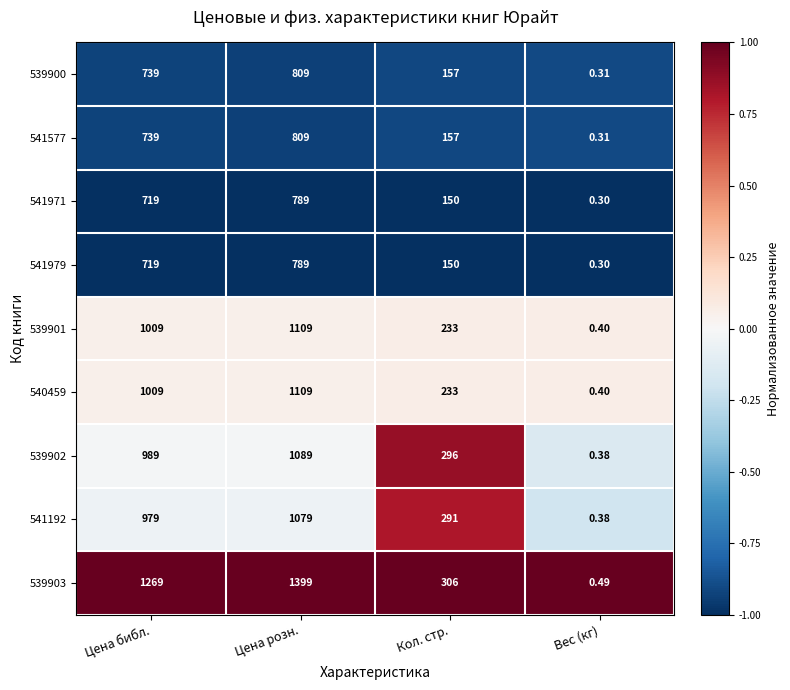

How many values in the 541971 series are below 719?

2